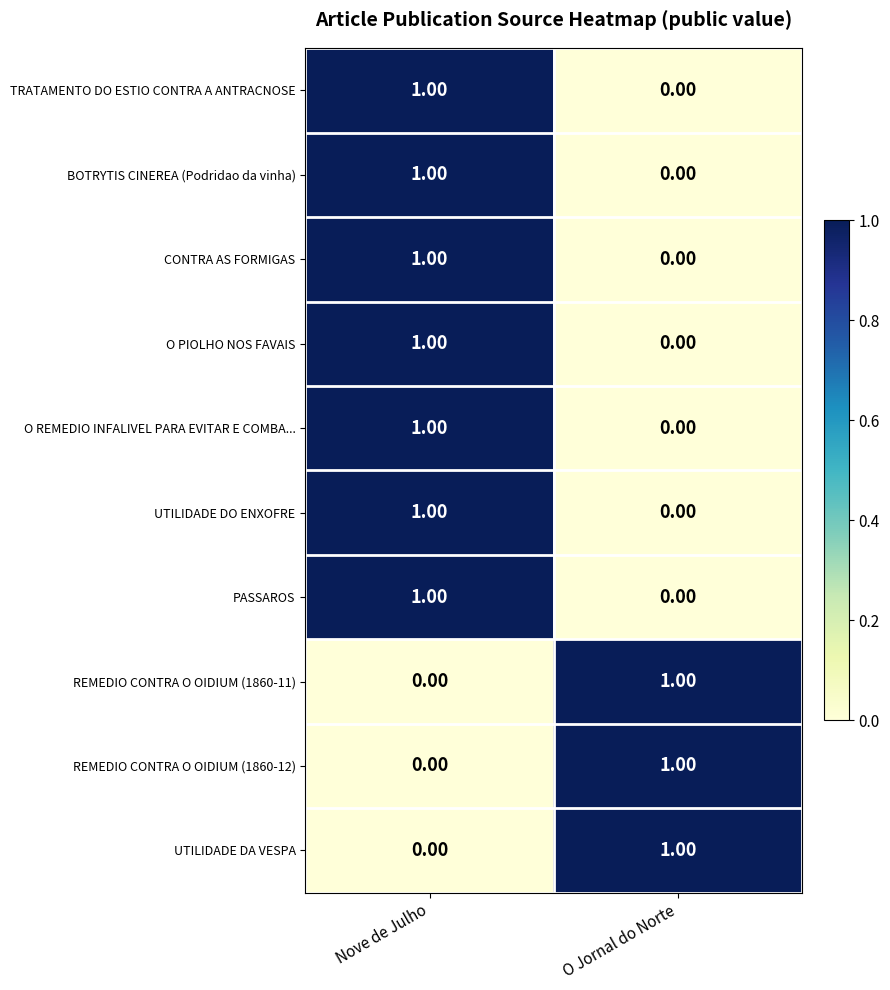

What is the total value across all series at Nove de Julho?

7